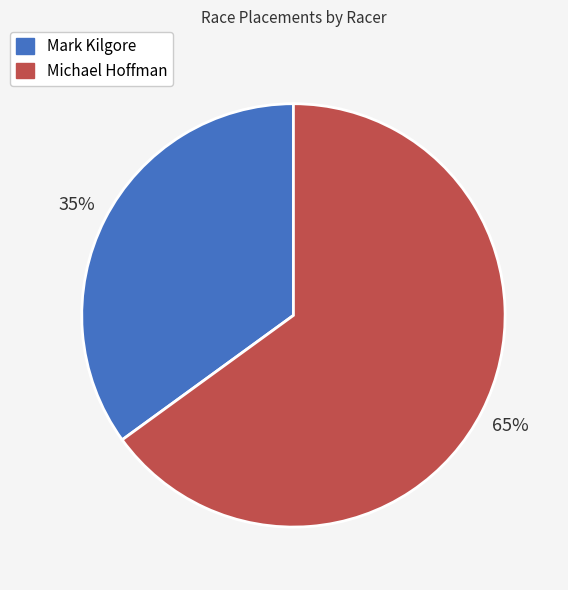

What is the ratio of the value at Michael Hoffman to the value at Mark Kilgore?

1.9